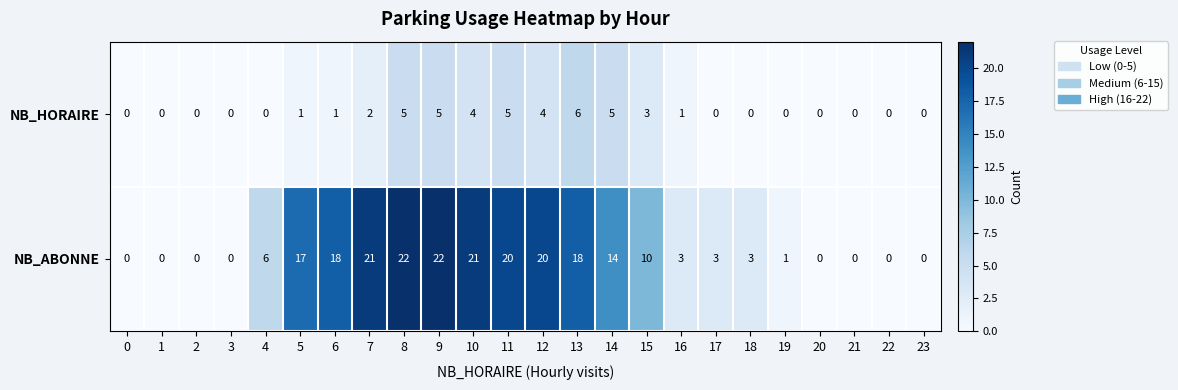

What is the total value across all series at 14?

19